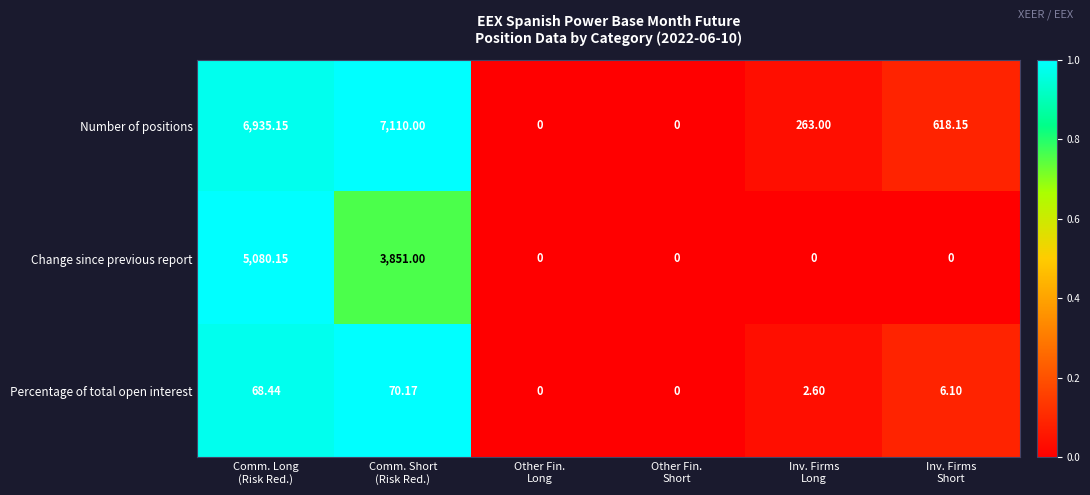

Which series has the widest spread of values?

Number of positions